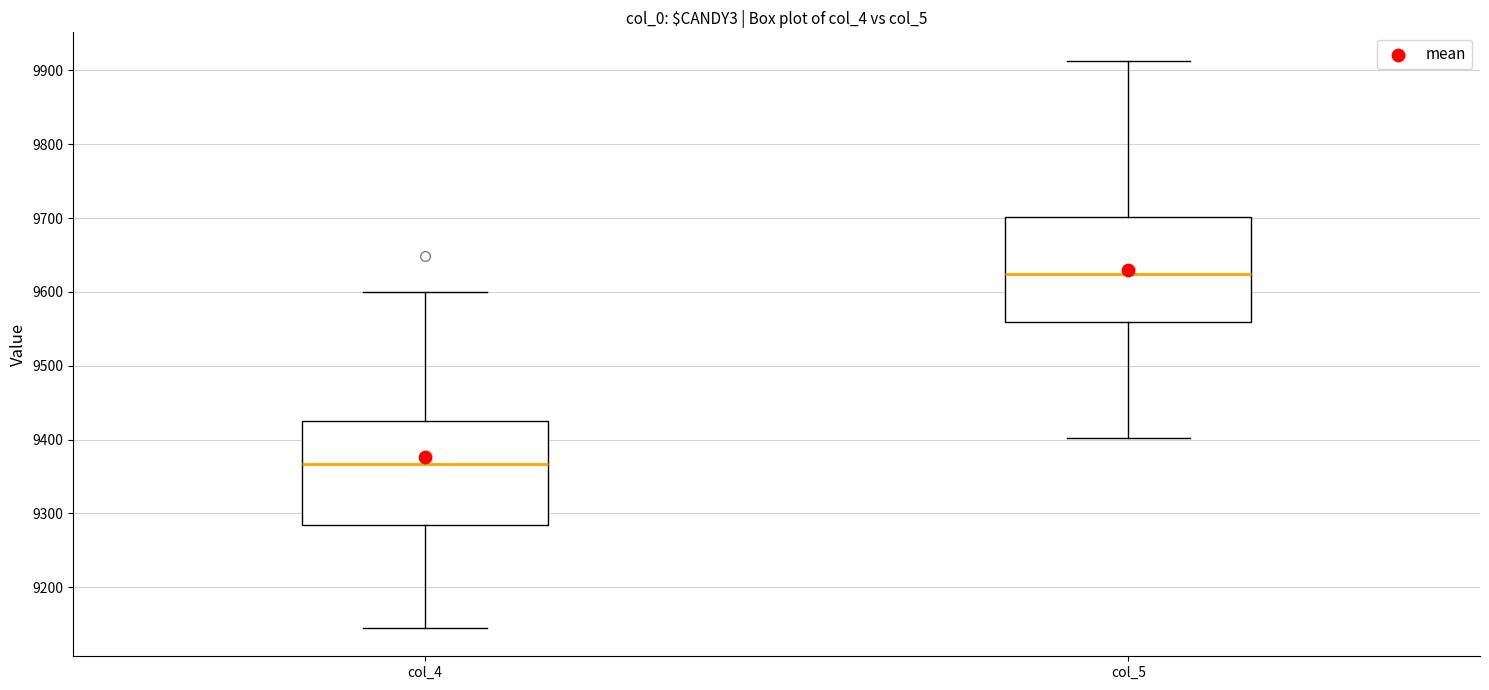

Reading left to right, read every box against the y-axis: the position of its median line, the range the box covers, and the ends of its whiskers. The values are not printed on the chart, so give them approximately, as read against the axis.

col_4: median 9370, box 9280 to 9430, whiskers 9150 to 9600
col_5: median 9620, box 9560 to 9700, whiskers 9400 to 9910